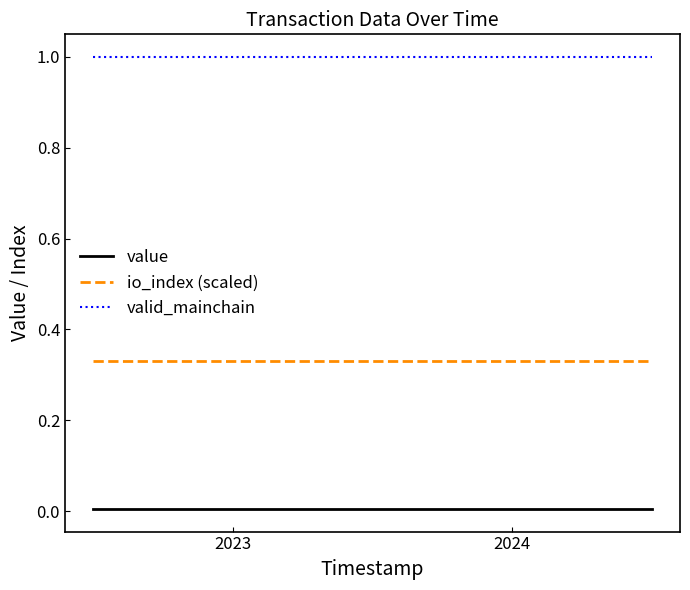

What is the greatest value displayed?

1.0